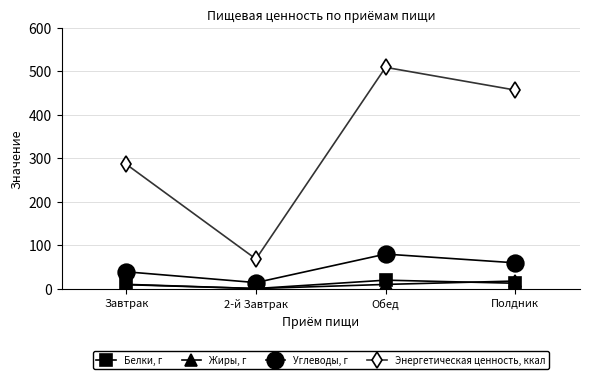

List the series in order of their peak value, highest first.

Энергетическая ценность, ккал, Углеводы, г, Белки, г, Жиры, г